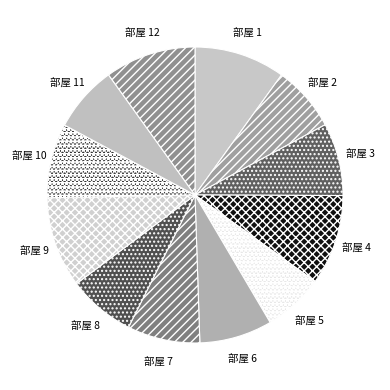

To the nearest percent, what is the difference between the largest and smallest slice percentages?

3%